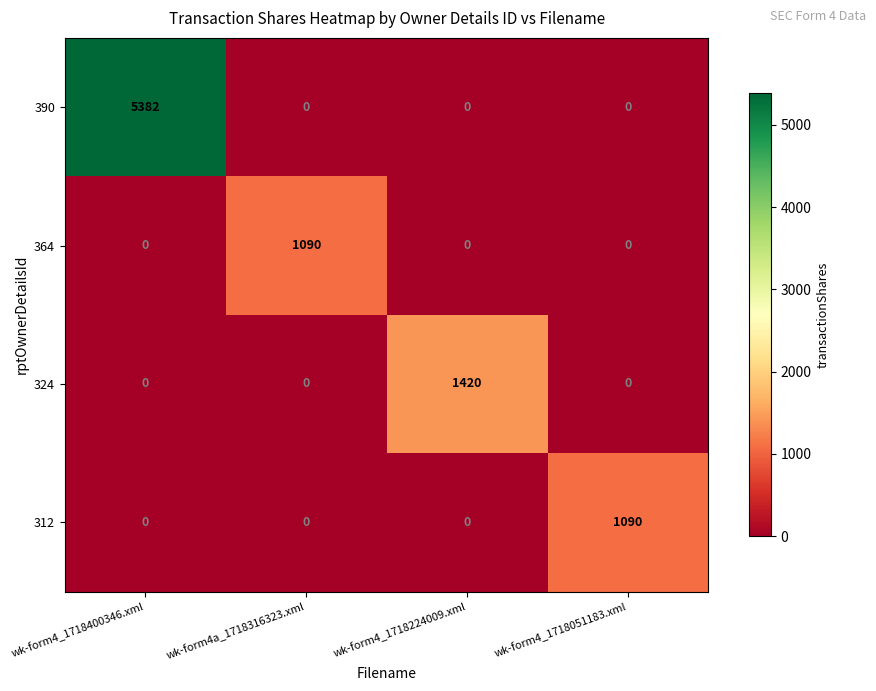

The 364 series shows 1090 at wk-form4a_1718316323.xml. True or false?

True